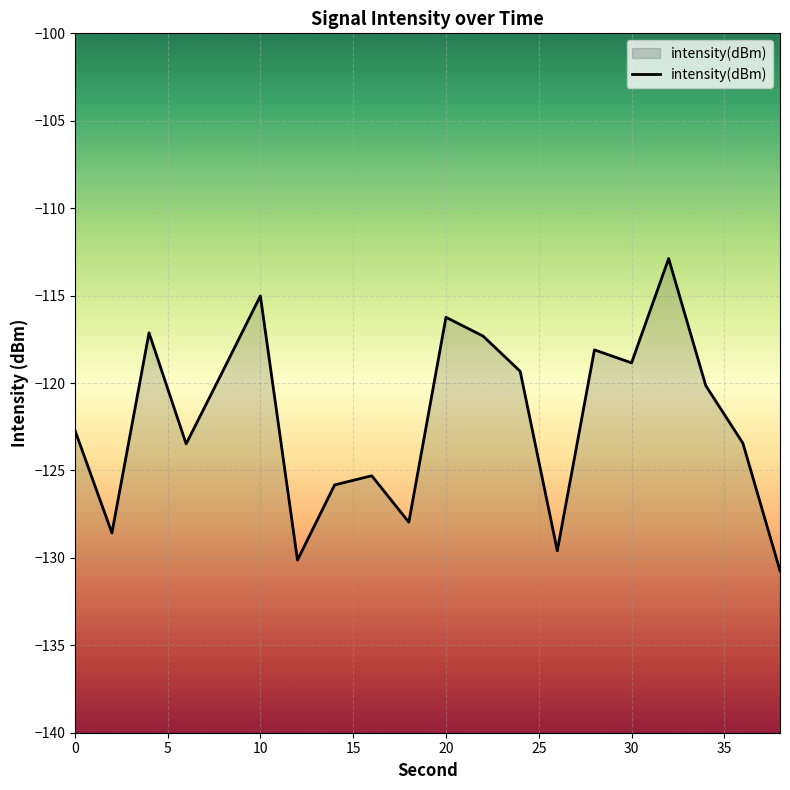

At which category does the data reach its first local peak?

4